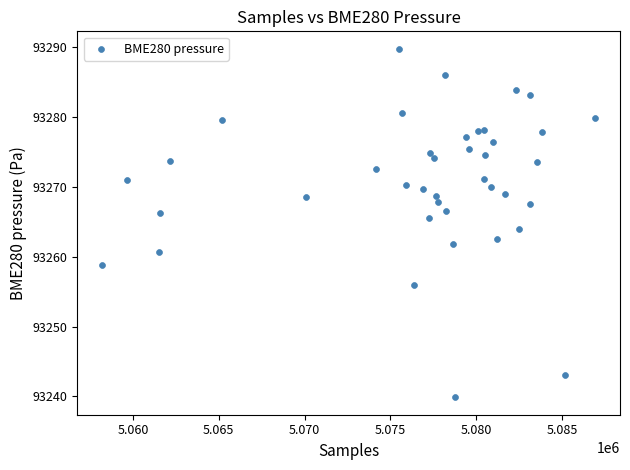

What is the range of Y values (max minus min)?

49.9